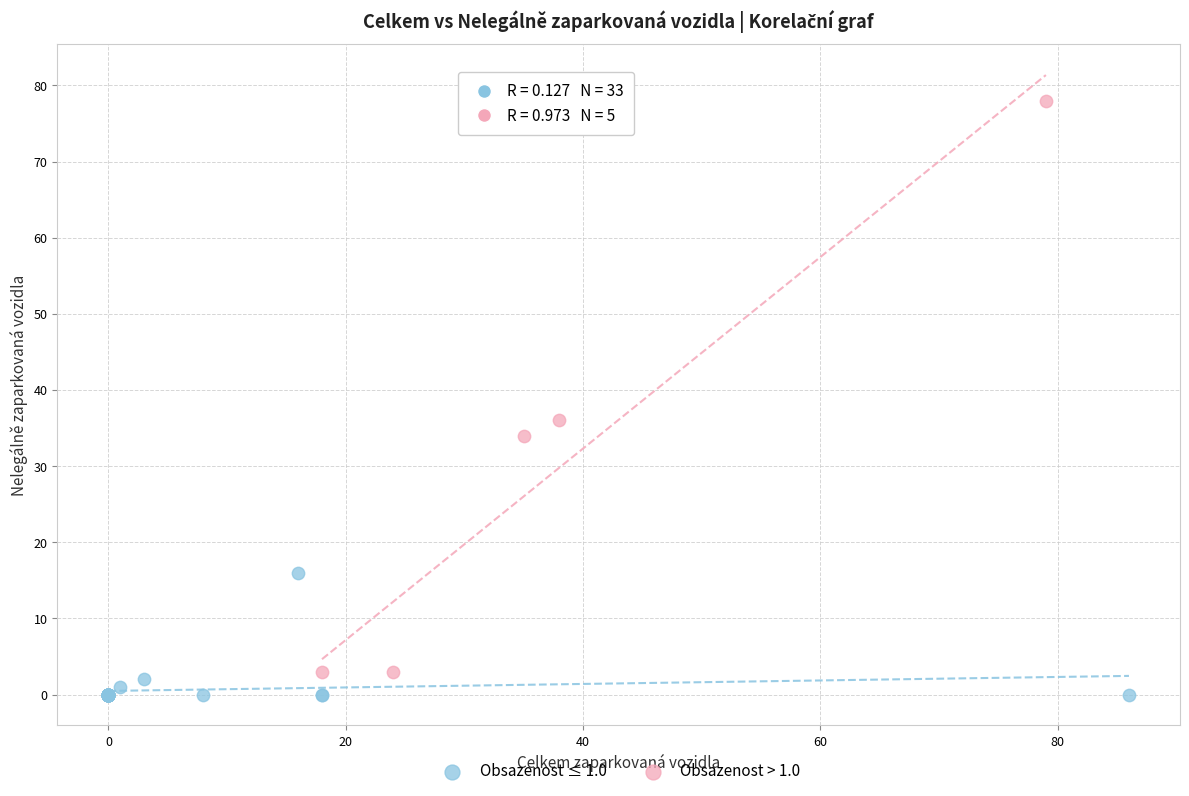

Which series has the largest Y range (max minus min)?

Obsazenost > 1.0